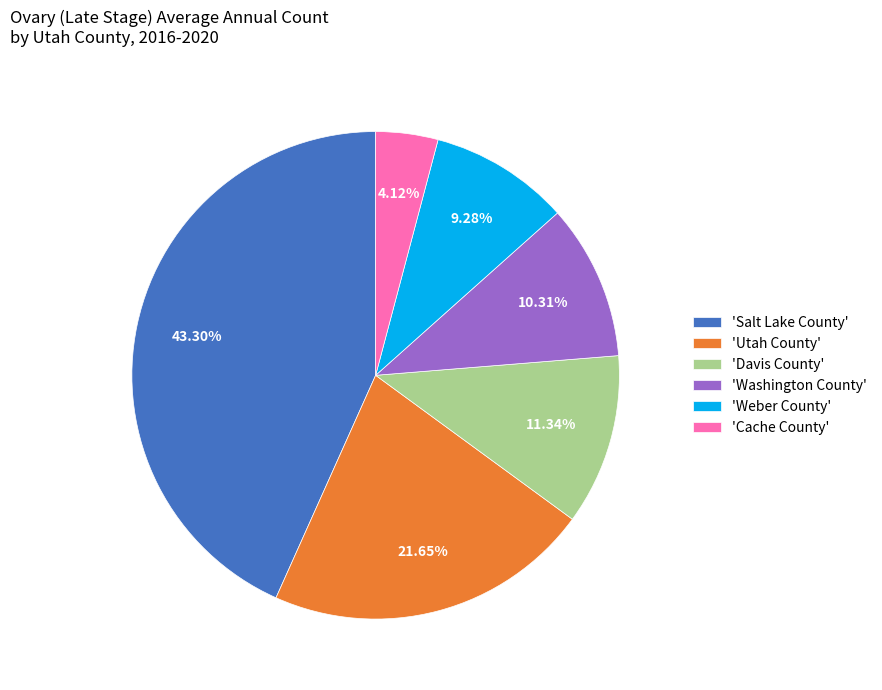

What is the ratio of the value at 'Washington County' to the value at 'Utah County'?

0.5